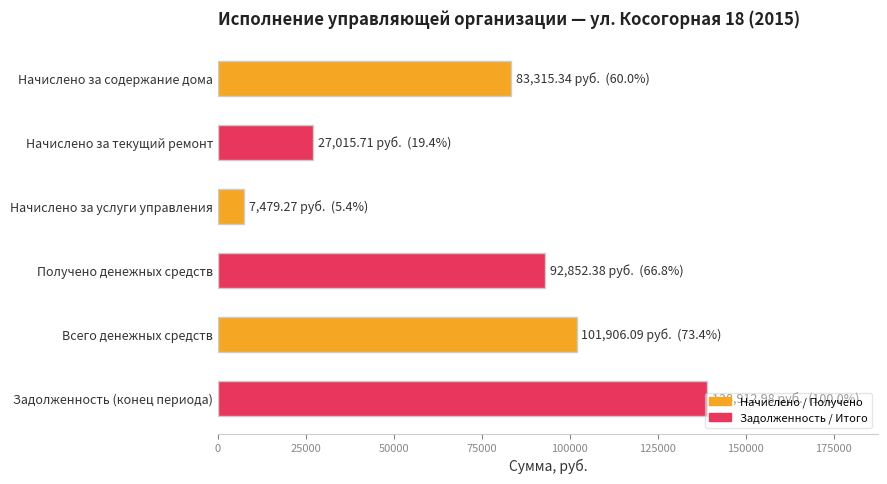

What value does the data have at Всего денежных средств?

101906.1